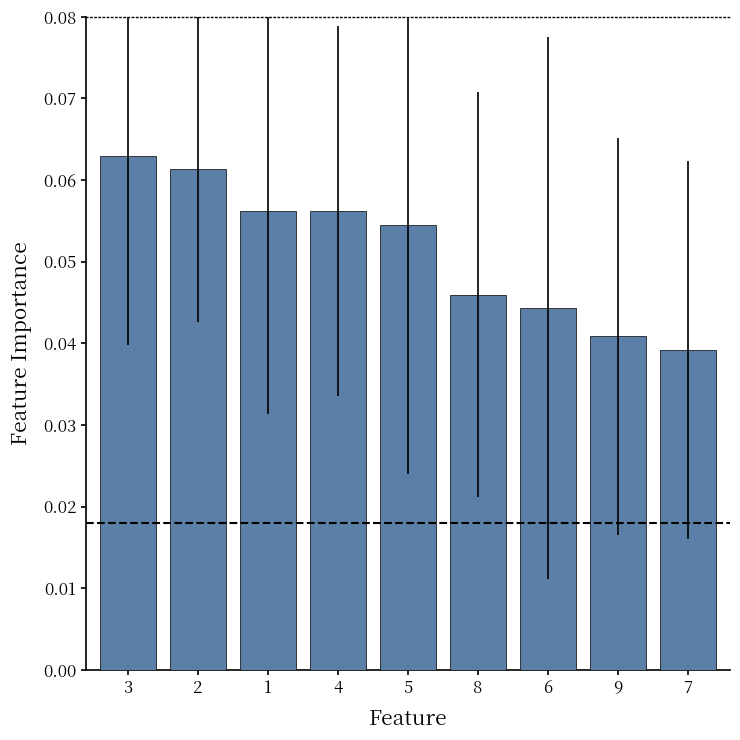

Are the bars grouped side by side (vs. stacked)?

No